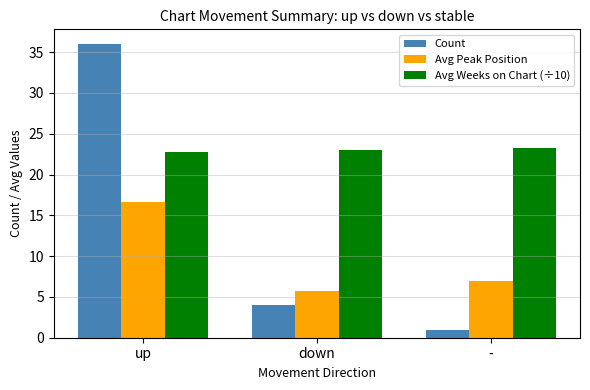

What is the value of the Avg Weeks on Chart (÷10) bar at the 1st from the left?

22.8